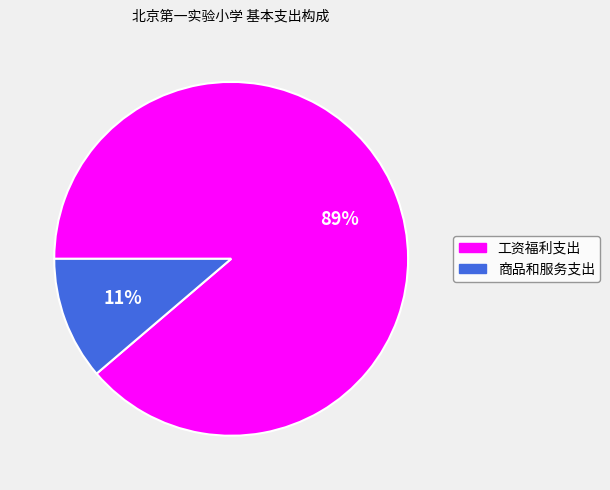

Which has a higher value, 商品和服务支出 or 工资福利支出?

工资福利支出